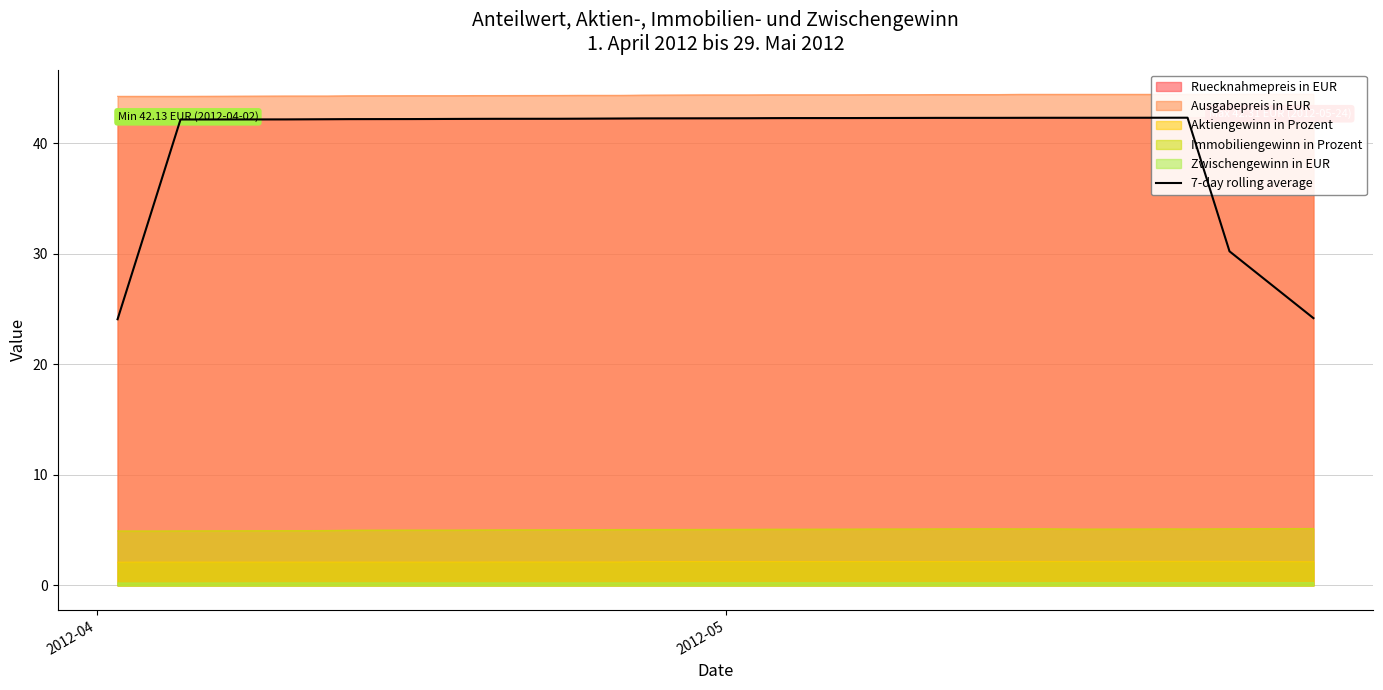

True or false: Immobiliengewinn in Prozent and Zwischengewinn in EUR intersect in this chart.

False